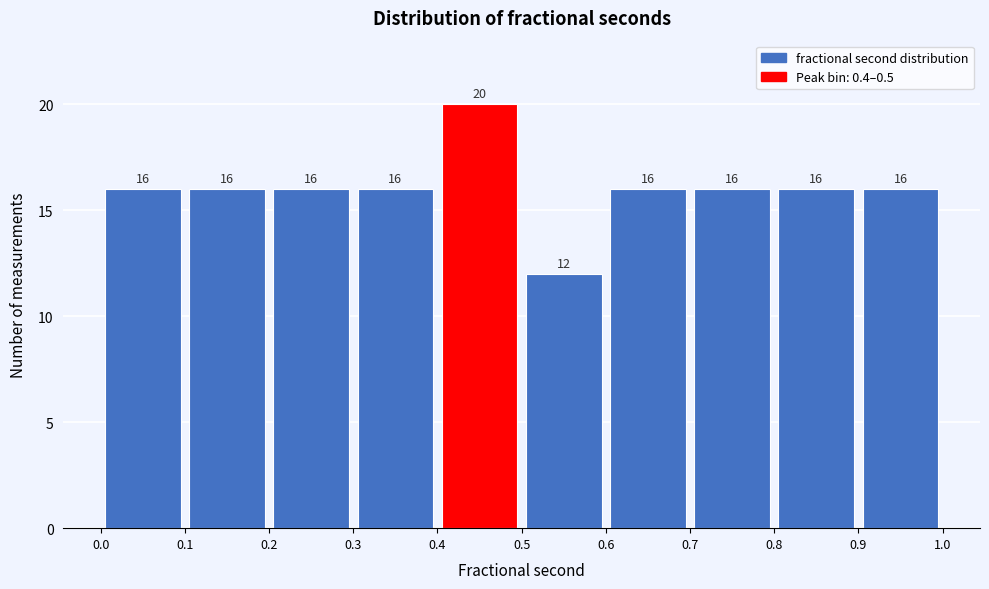

Which range on the x-axis has the tallest bar?

0.4 to 0.5